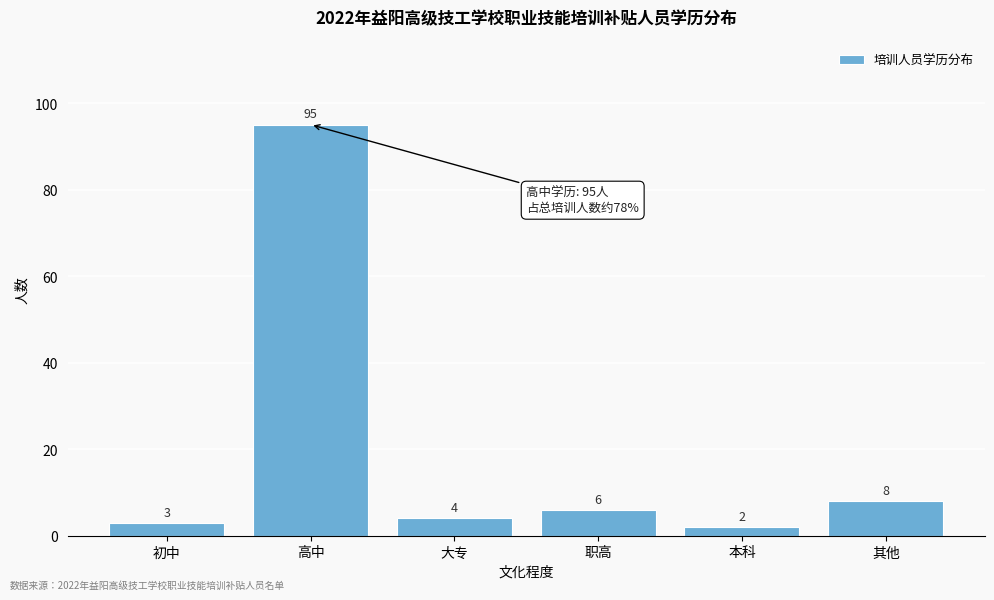

Reading right to left, list all the values displayed in this chart.

其他=8	本科=2	职高=6	大专=4	高中=95	初中=3